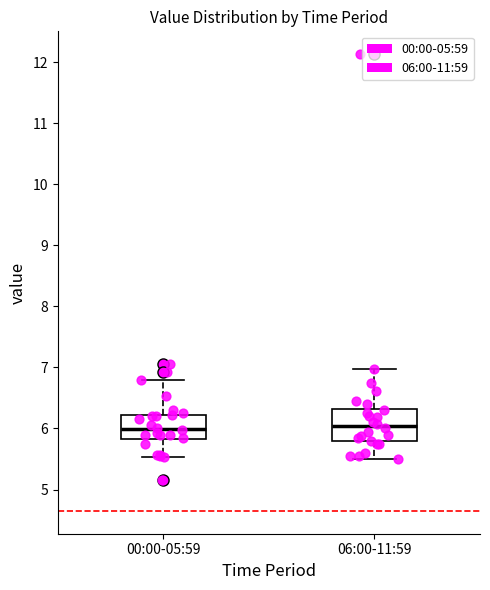

Reading left to right, transcribe this box plot: for each box, give where its median line is, the range the box spans, and where its two whiskers end, as read against the y-axis. The values are not printed on the chart, so give them approximately, as read against the axis.

00:00-05:59: median 6.0, box 5.8 to 6.2, whiskers 5.5 to 6.8
06:00-11:59: median 6.0, box 5.8 to 6.3, whiskers 5.5 to 7.0